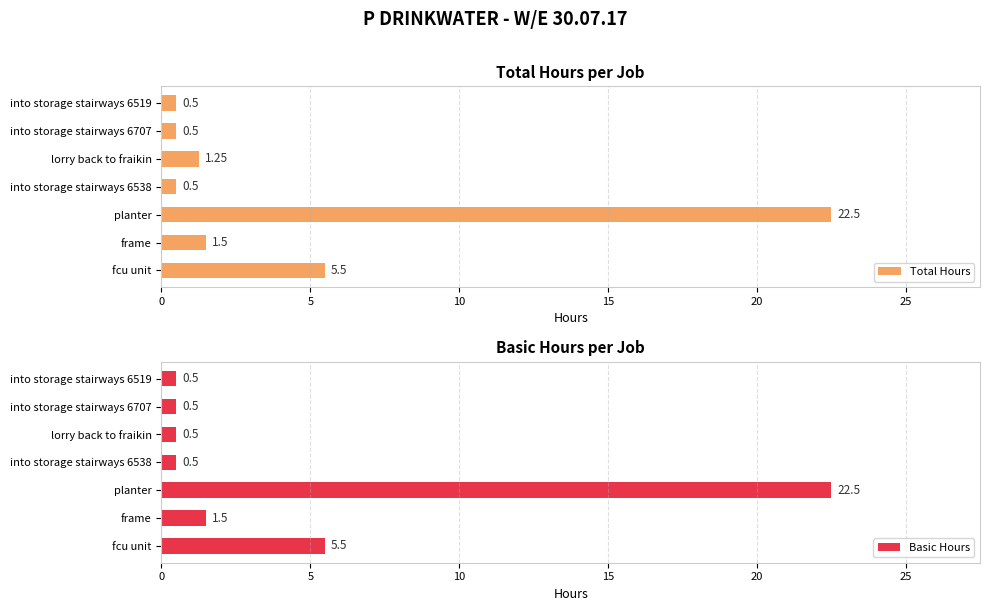

List the series in order of their peak value, lowest first.

Total Hours, Basic Hours